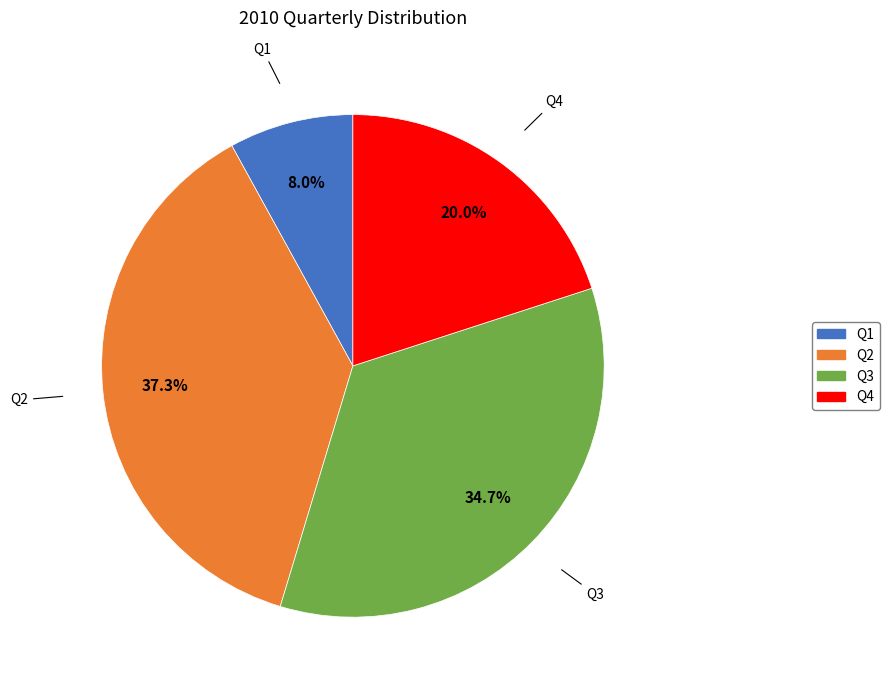

Which category has the smallest portion of the pie?

Q1